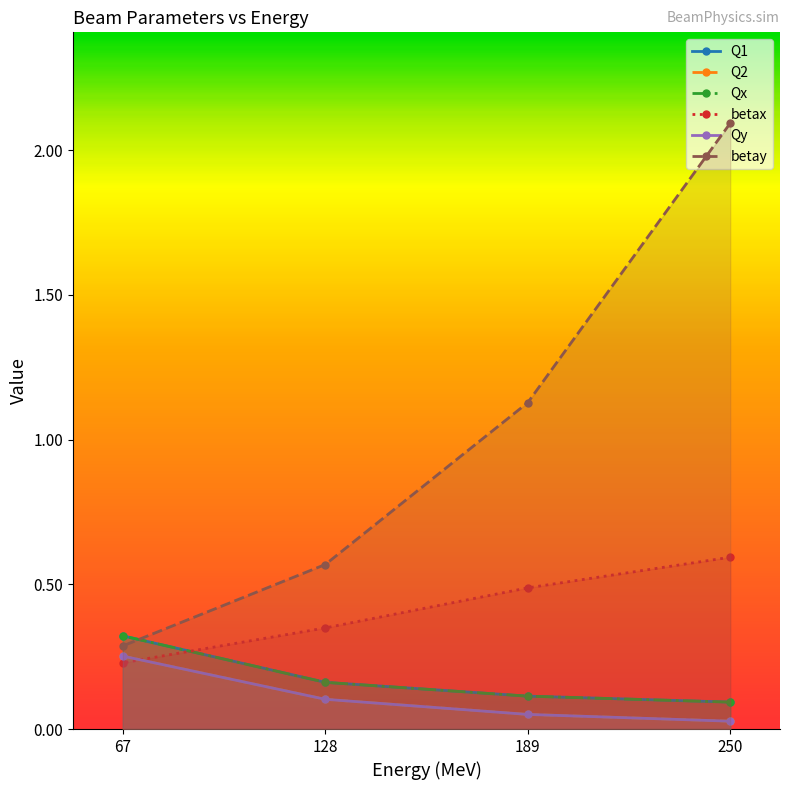

Is it true that betay equals 1.9 at 189?

False